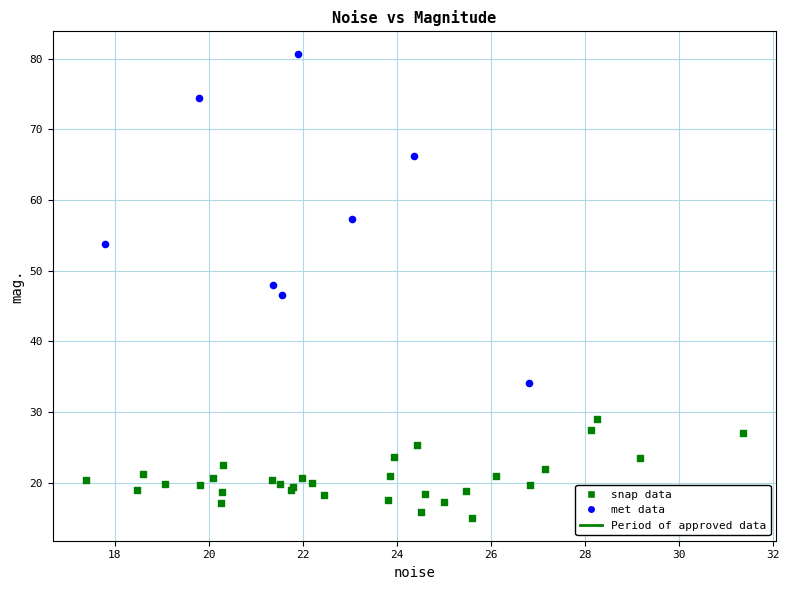

Which series contains the lowest Y value?

snap data